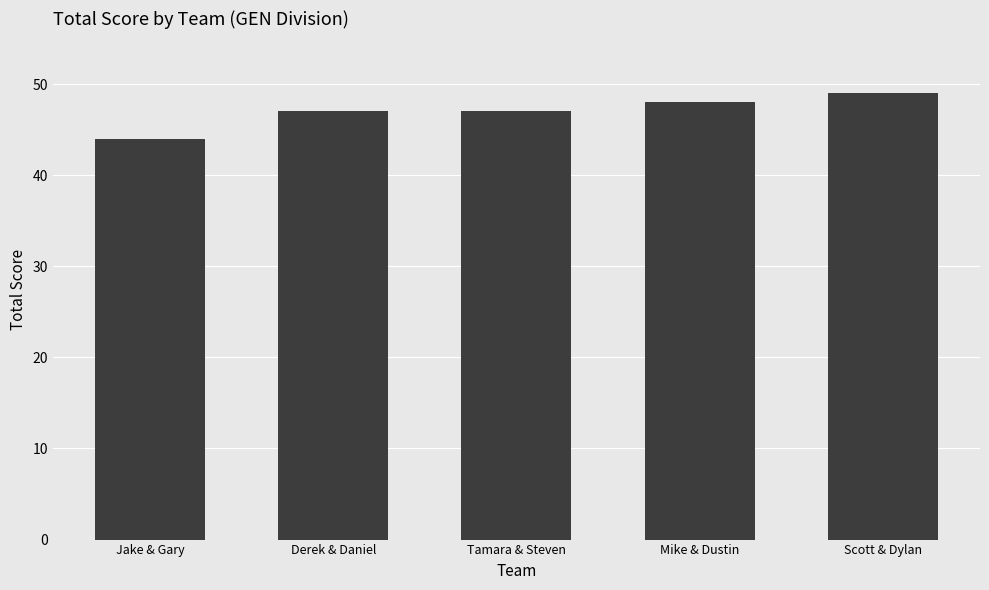

How many distinct data groups are displayed?

1